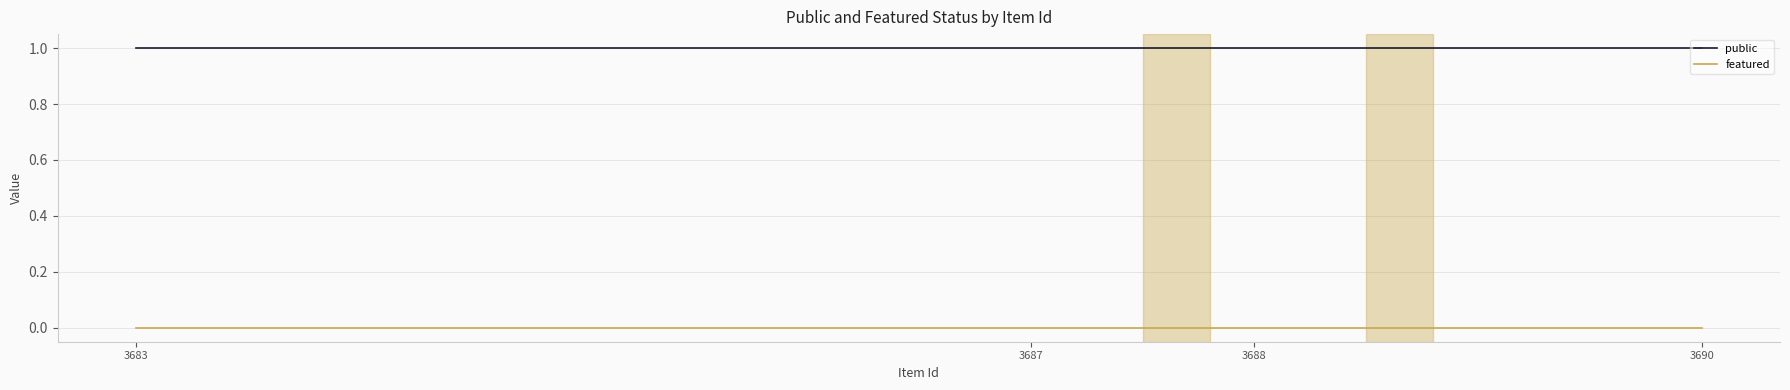

The public series shows 1 at 3690. True or false?

True